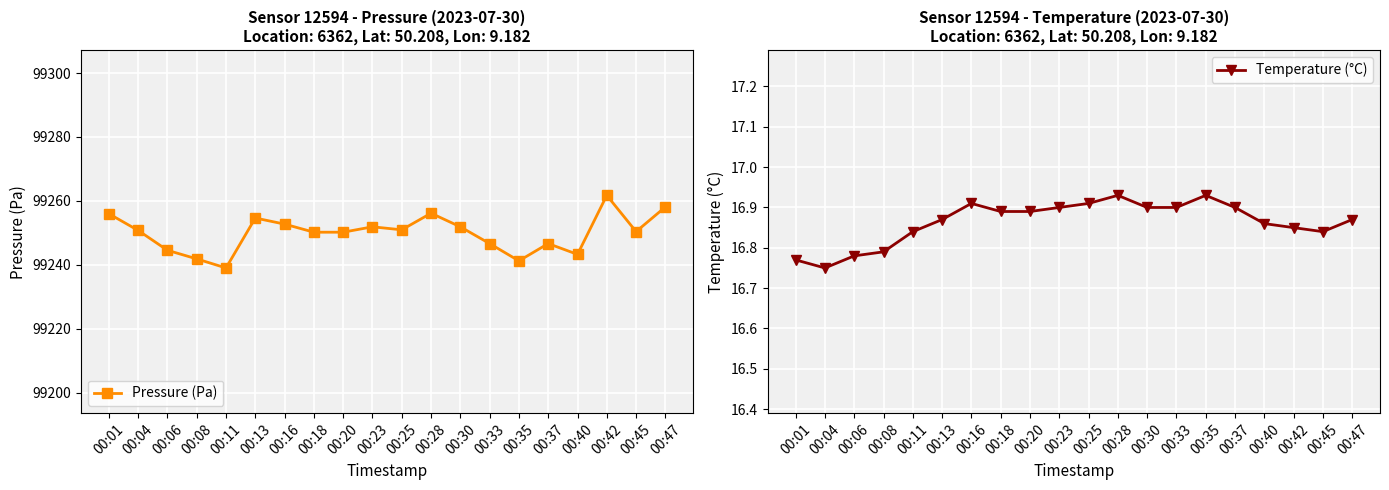

How many interior local valleys does the Temperature (°C) series have?

2